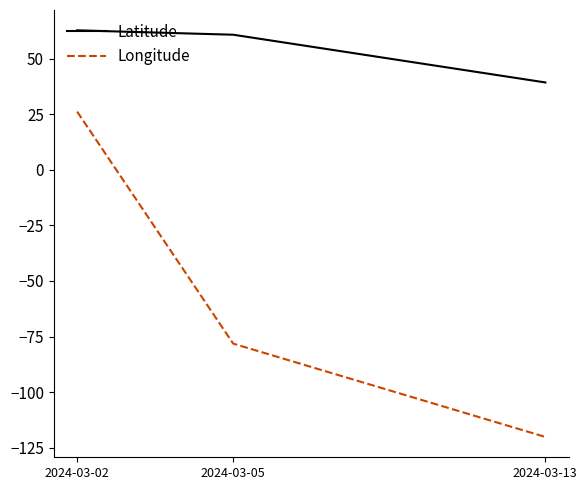

What is the difference between the Latitude values at 2024-03-05 and 2024-03-02?

2.0